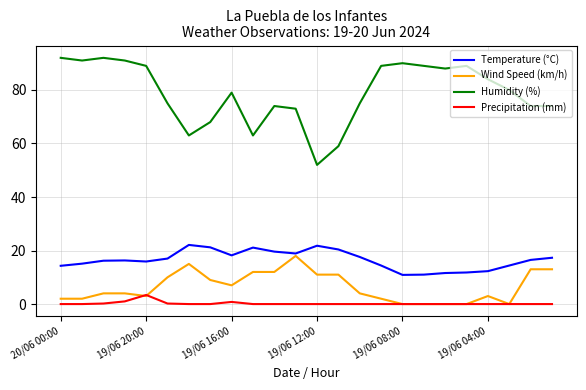

Which series has the widest spread of values?

Humidity (%)